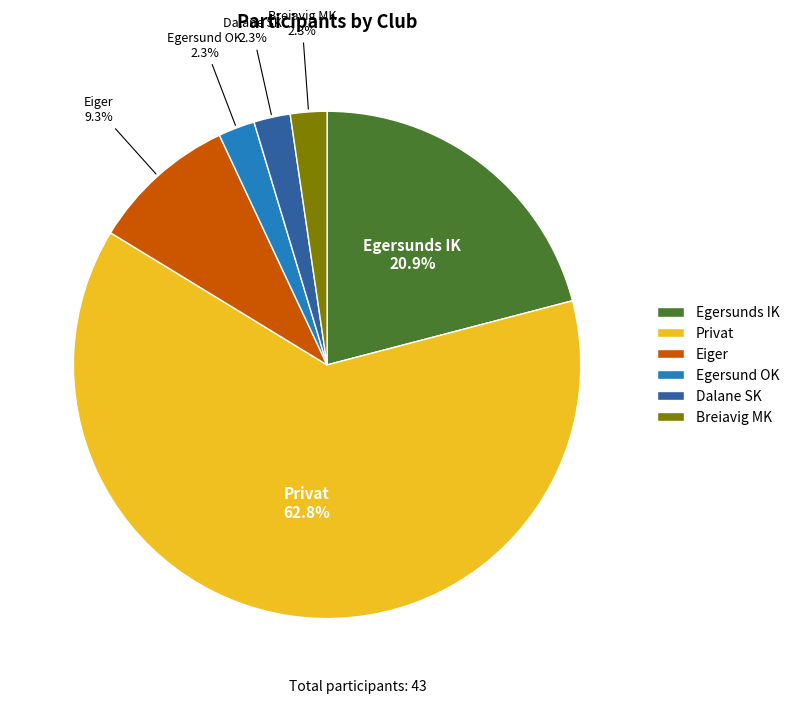

Is the sum of Egersunds IK and Dalane SK greater than half?

No